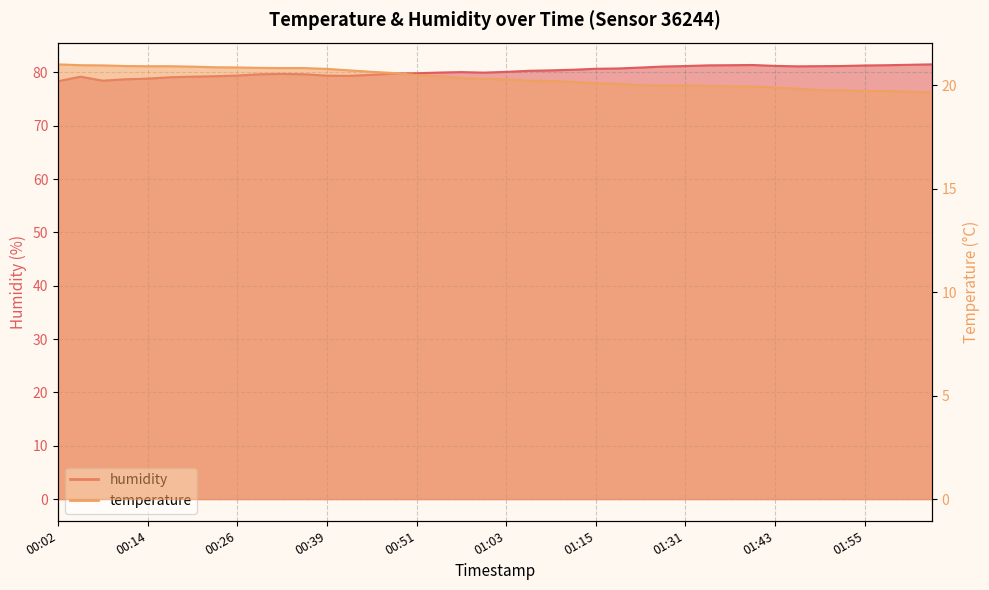

Between 00:51 and 00:48, which is larger?

00:48